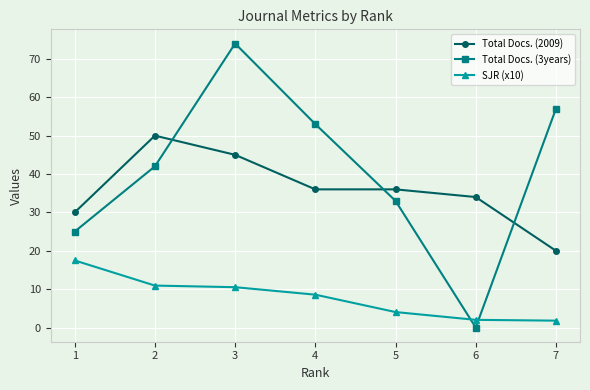

True or false: Total Docs. (3years) has a value of -48.0 at 6.

False